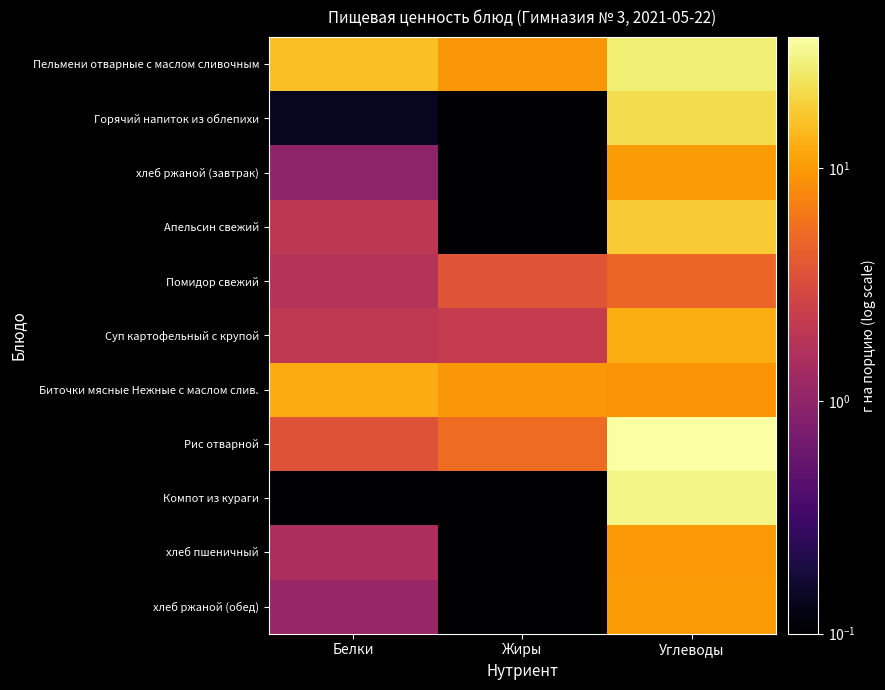

Reading left to right, transcribe all the data shown in this chart.

Пельмени отварные с маслом сливочным: Белки=15.6	Жиры=9.4	Углеводы=27.2
Горячий напиток из облепихи: Белки=0.1	Жиры=0.0	Углеводы=21.8
хлеб ржаной (завтрак): Белки=1.0	Жиры=0.0	Углеводы=10.0
Апельсин свежий: Белки=2.0	Жиры=0.0	Углеводы=17.8
Помидор свежий: Белки=1.7	Жиры=3.7	Углеводы=4.8
Суп картофельный с крупой: Белки=2.0	Жиры=2.2	Углеводы=12.6
Биточки мясные Нежные с маслом слив.: Белки=12.4	Жиры=9.6	Углеводы=9.1
Рис отварной: Белки=3.6	Жиры=5.4	Углеводы=36.7
Компот из кураги: Белки=0.0	Жиры=0.0	Углеводы=29.9
хлеб пшеничный: Белки=1.5	Жиры=0.0	Углеводы=9.8
хлеб ржаной (обед): Белки=1.1	Жиры=0.0	Углеводы=9.9